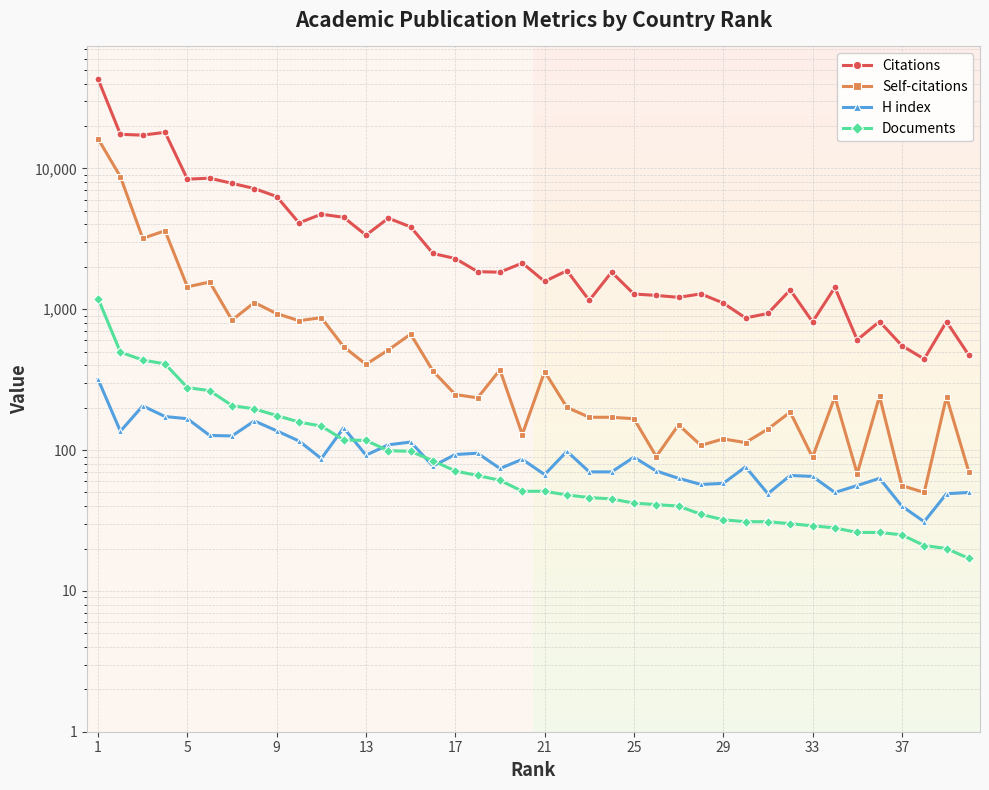

True or false: Citations has more than 2 interior local peaks.

True